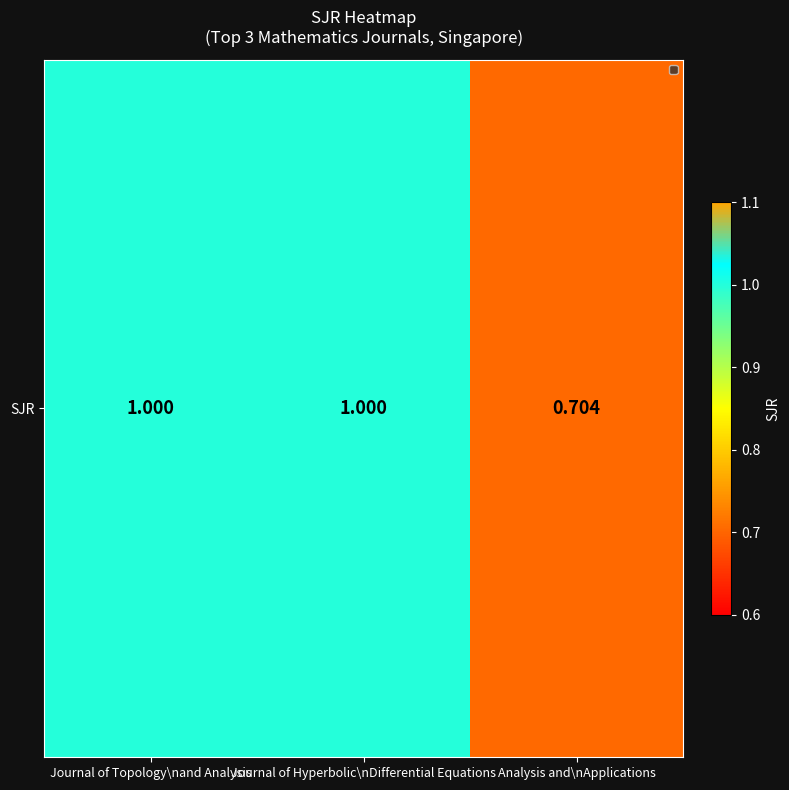

What is the minimum value shown in the chart?

0.7